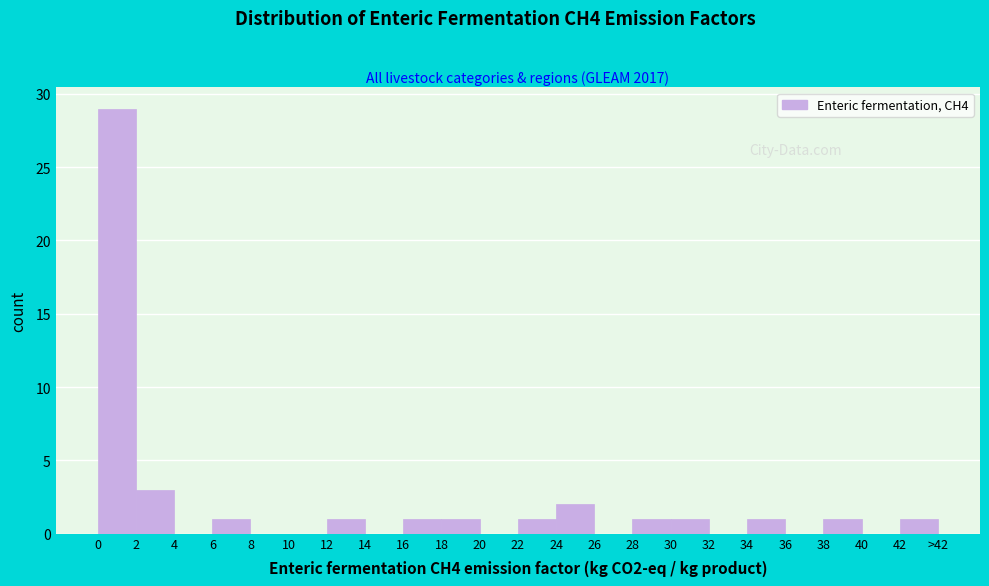

Reading right to left, what are all the values shown in this chart?

42=1	40=0	38=1	36=0	34=1	32=0	30=1	28=1	26=0	24=2	22=1	20=0	18=1	16=1	14=0	12=1	10=0	8=0	6=1	4=0	2=3	0=29